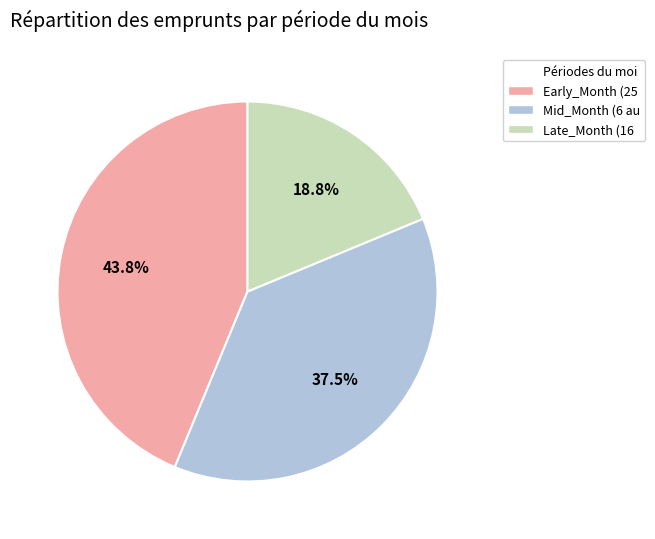

Is there any slice that represents more than half of the pie?

No